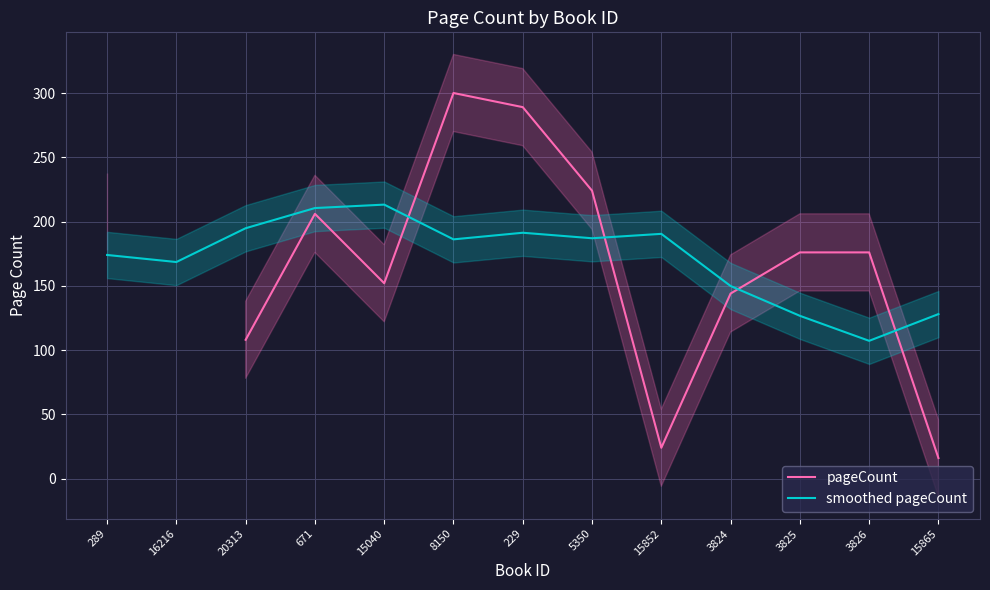

What is the label of the 5th point from the left?

15040